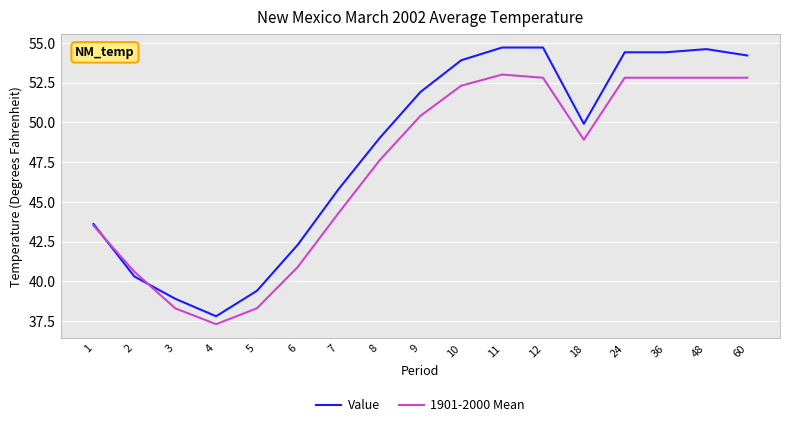

Where is Value nearest to the value 46?

7